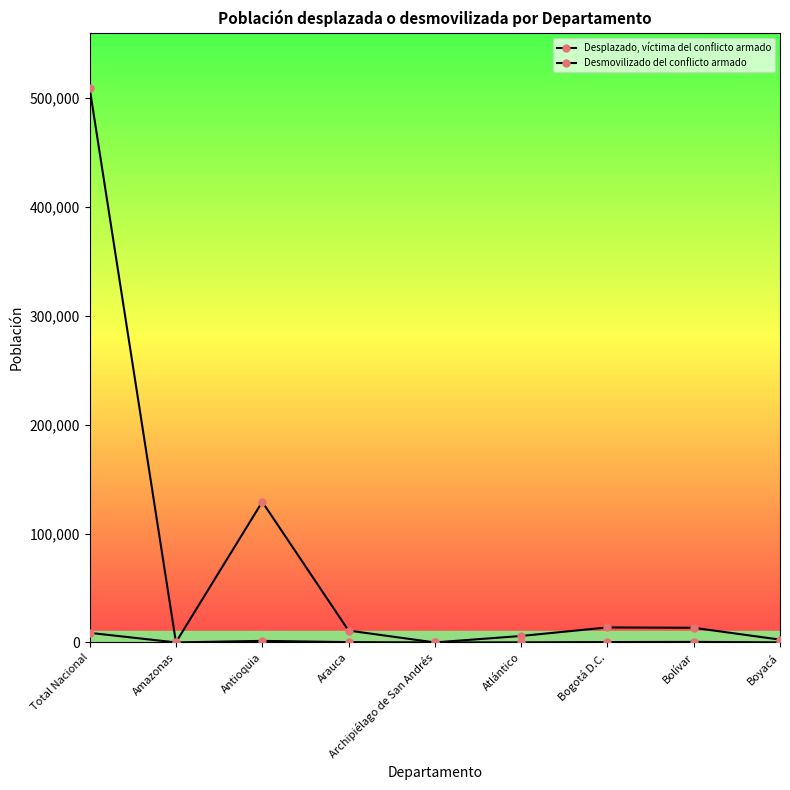

Reading left to right, extract all data points from this chart.

Desplazado, víctima del conflicto armado: 508804	134	129074	10910	5	5932	13768	13445	2589
Desmovilizado del conflicto armado: 8808	5	1428	295	0	86	344	497	45